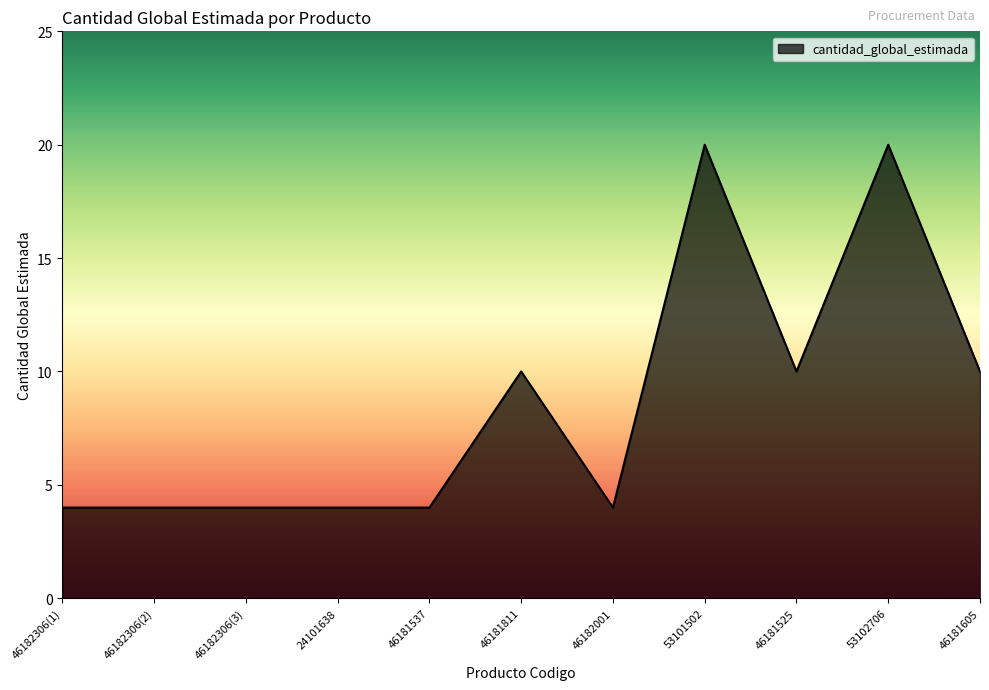

What is the smallest value displayed?

4